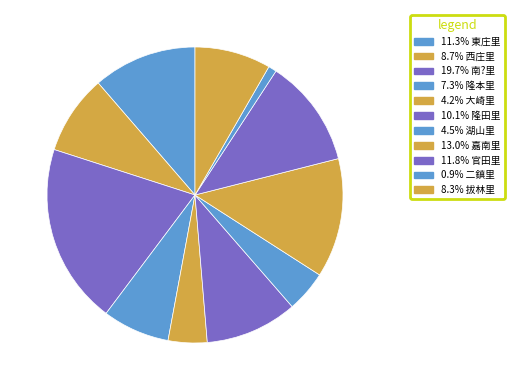

Which category has the biggest portion of the pie?

南?里